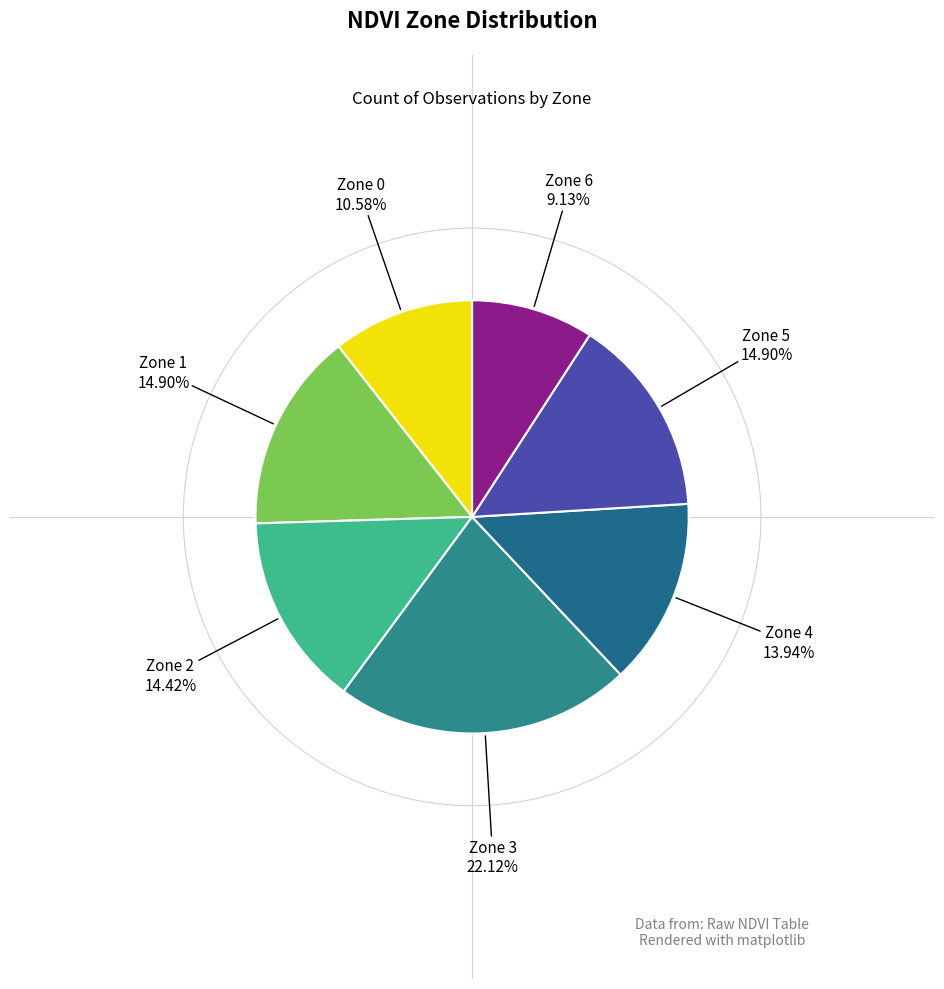

Count the number of slices in the pie.

7